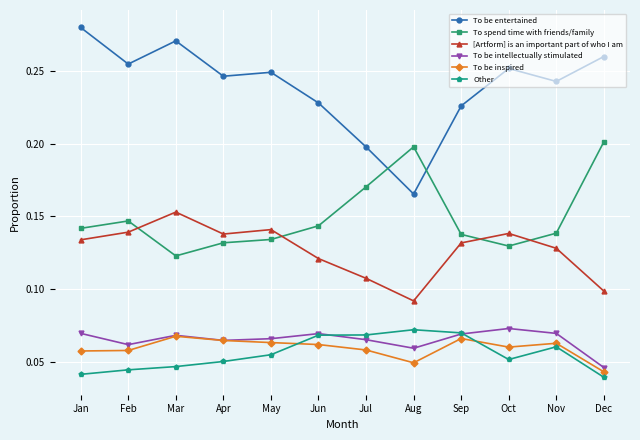

The Other series shows 0.0 at Aug. True or false?

False